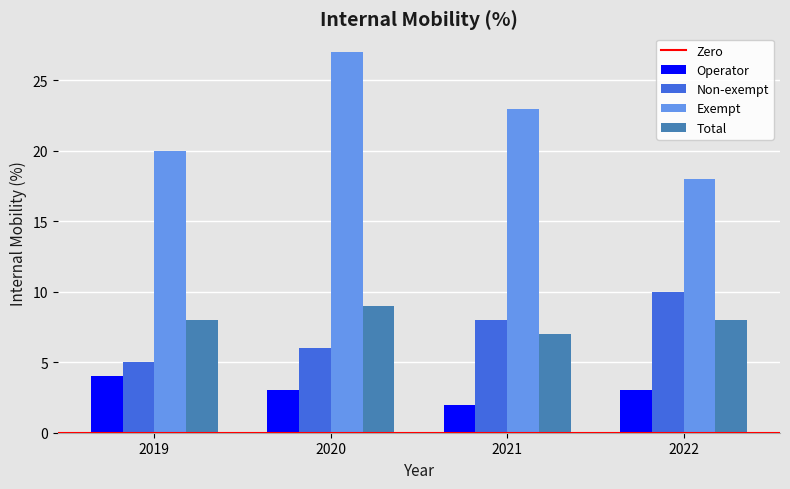

Which category has the lowest value in the Non-exempt series?

2019